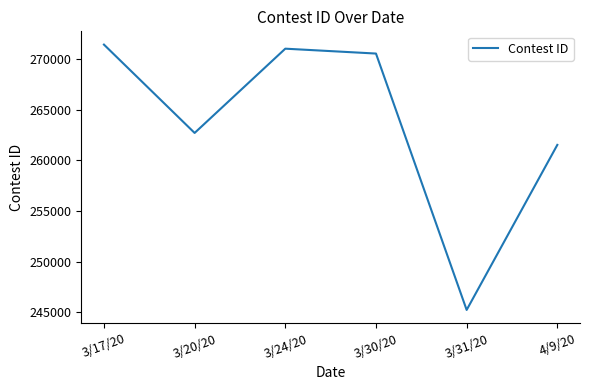

Which label corresponds to the smallest value in the chart?

3/31/20